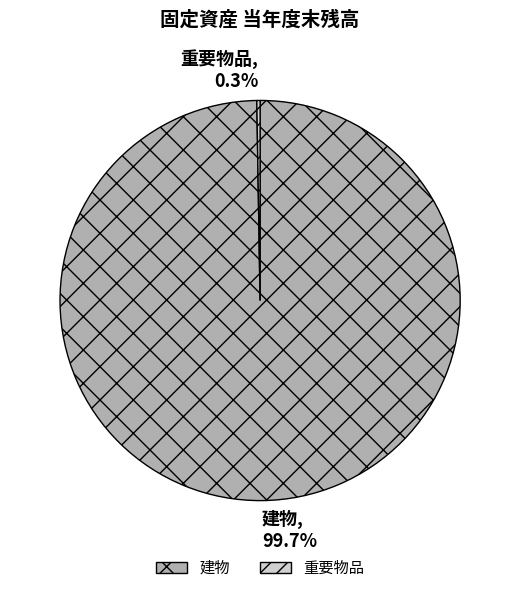

Which category has the biggest portion of the pie?

建物